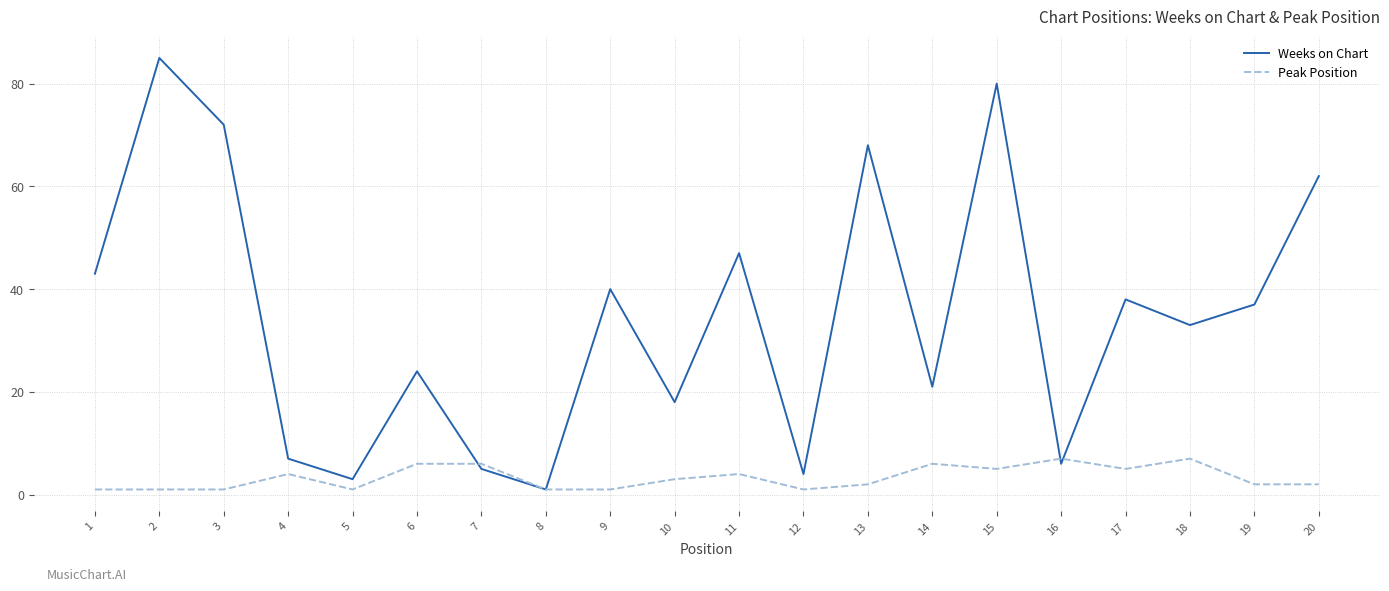

How many lines are shown in the chart?

2